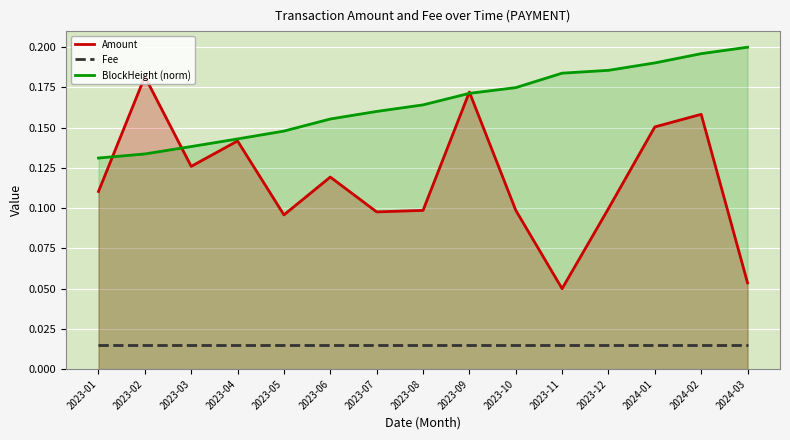

Is the value of Fee at 2023-06 greater than the value of Amount at 2023-09?

No